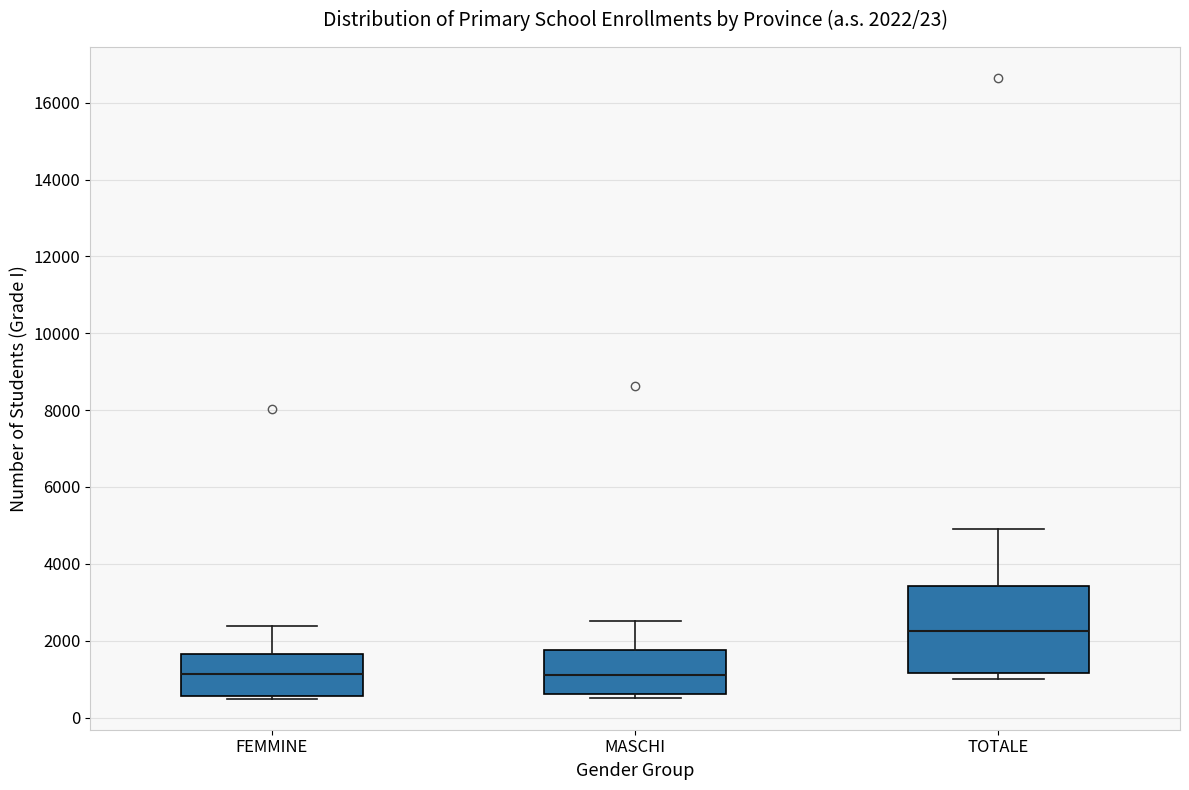

Which box's median line is the highest?

TOTALE